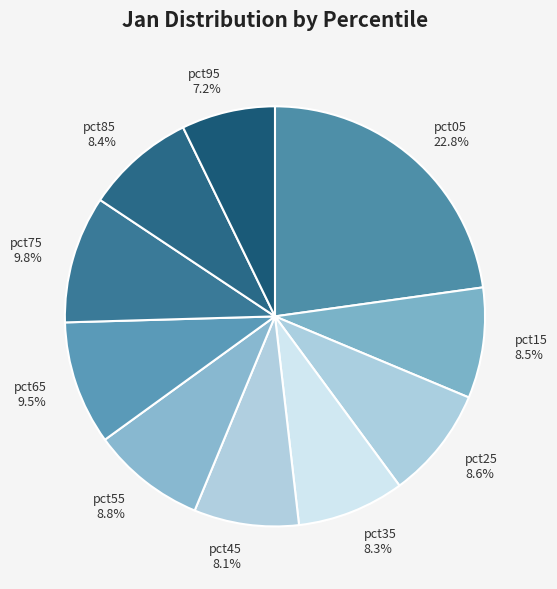

Approximately how many times larger is the value at pct55 compared to pct65?

0.9